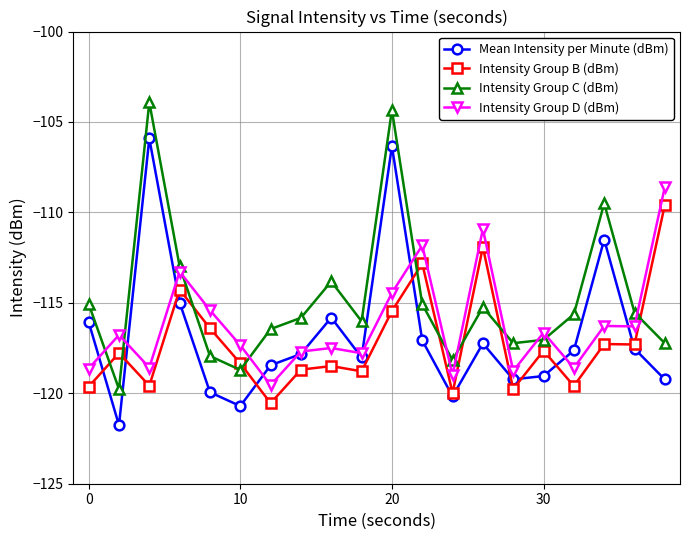

How many intersections are there between Intensity Group C (dBm) and Intensity Group B (dBm)?

9